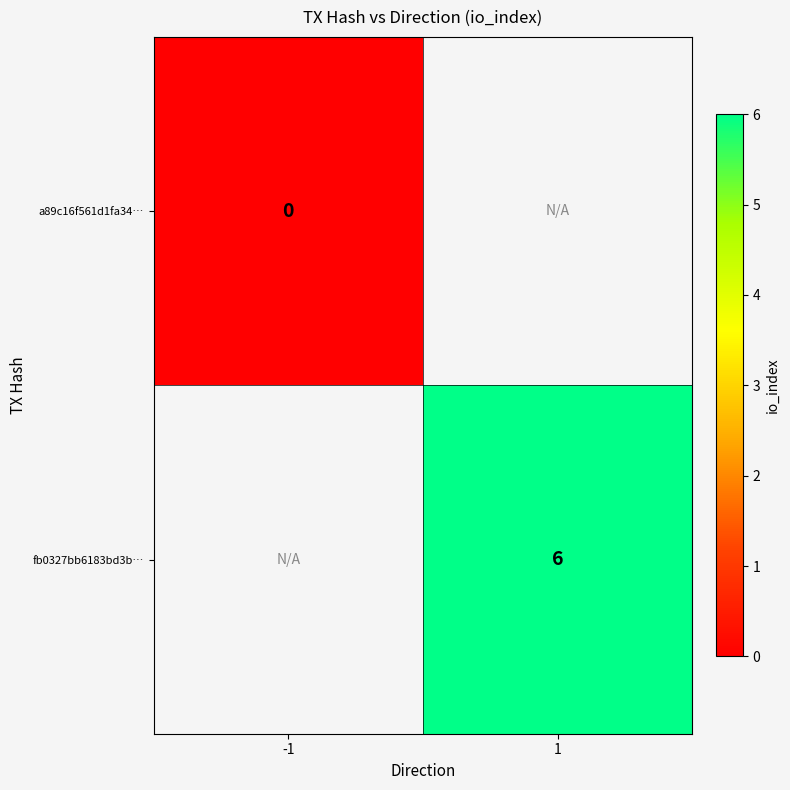

Count the number of data series in this chart.

2